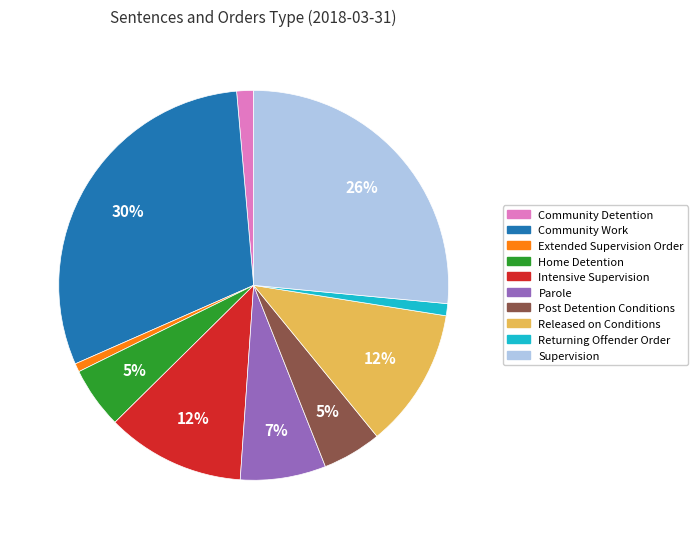

Is there a majority slice in this chart?

No